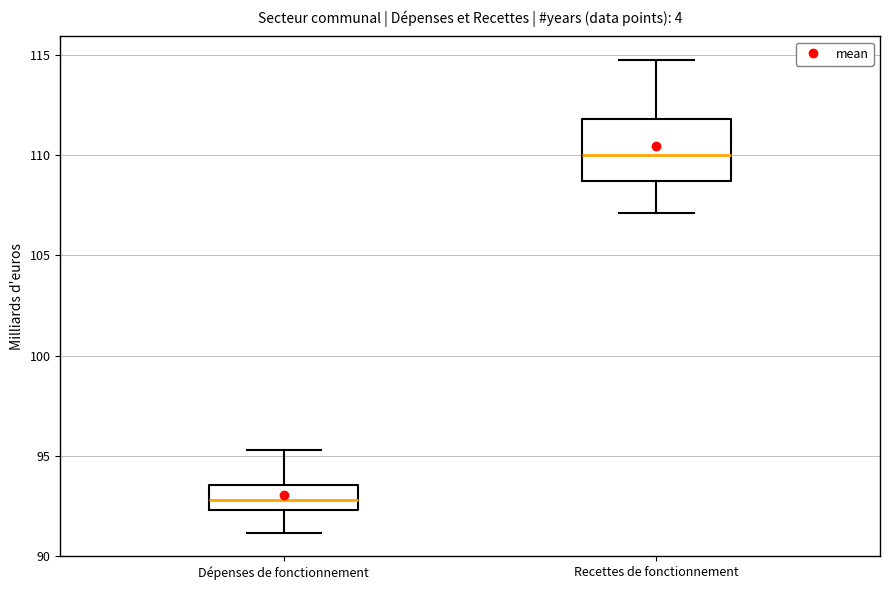

Reading left to right, transcribe this box plot: for each box, give where its median line is, the range the box spans, and where its two whiskers end, as read against the y-axis. The values are not printed on the chart, so give them approximately, as read against the axis.

Dépenses de fonctionnement: median 93.0, box 92.5 to 93.5, whiskers 91.0 to 95.5
Recettes de fonctionnement: median 110.0, box 108.5 to 112.0, whiskers 107.0 to 115.0